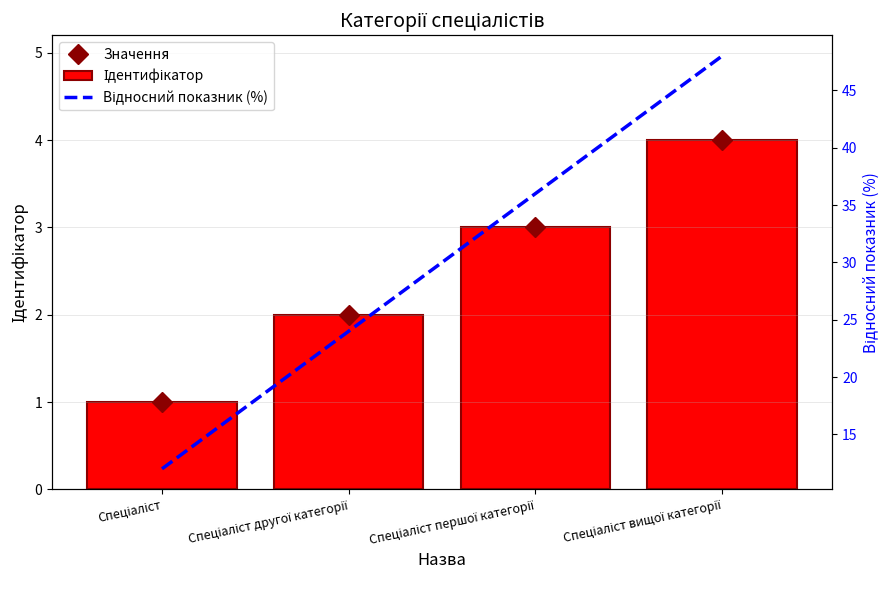

Which series has the widest spread of values?

Відносний показник (%)